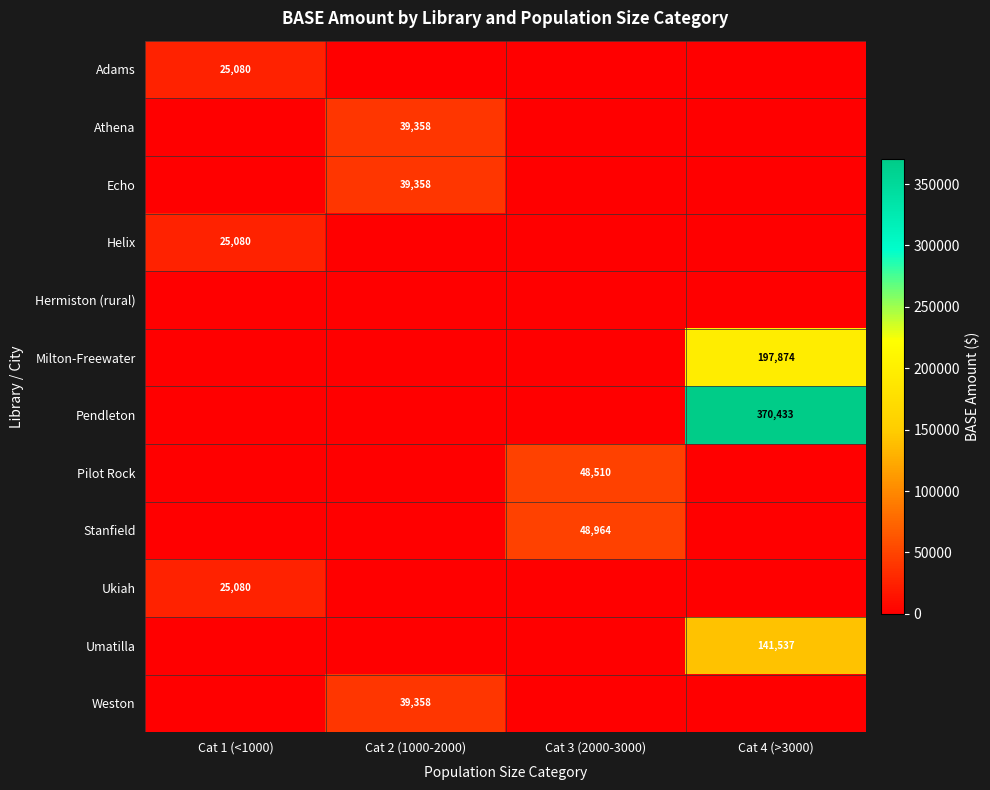

The value of Helix at Cat 1 (<1000) is 25080. True or false?

True